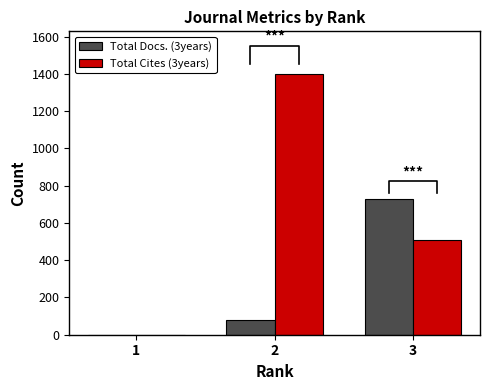

Which category has the highest value in the Total Docs. (3years) series?

3